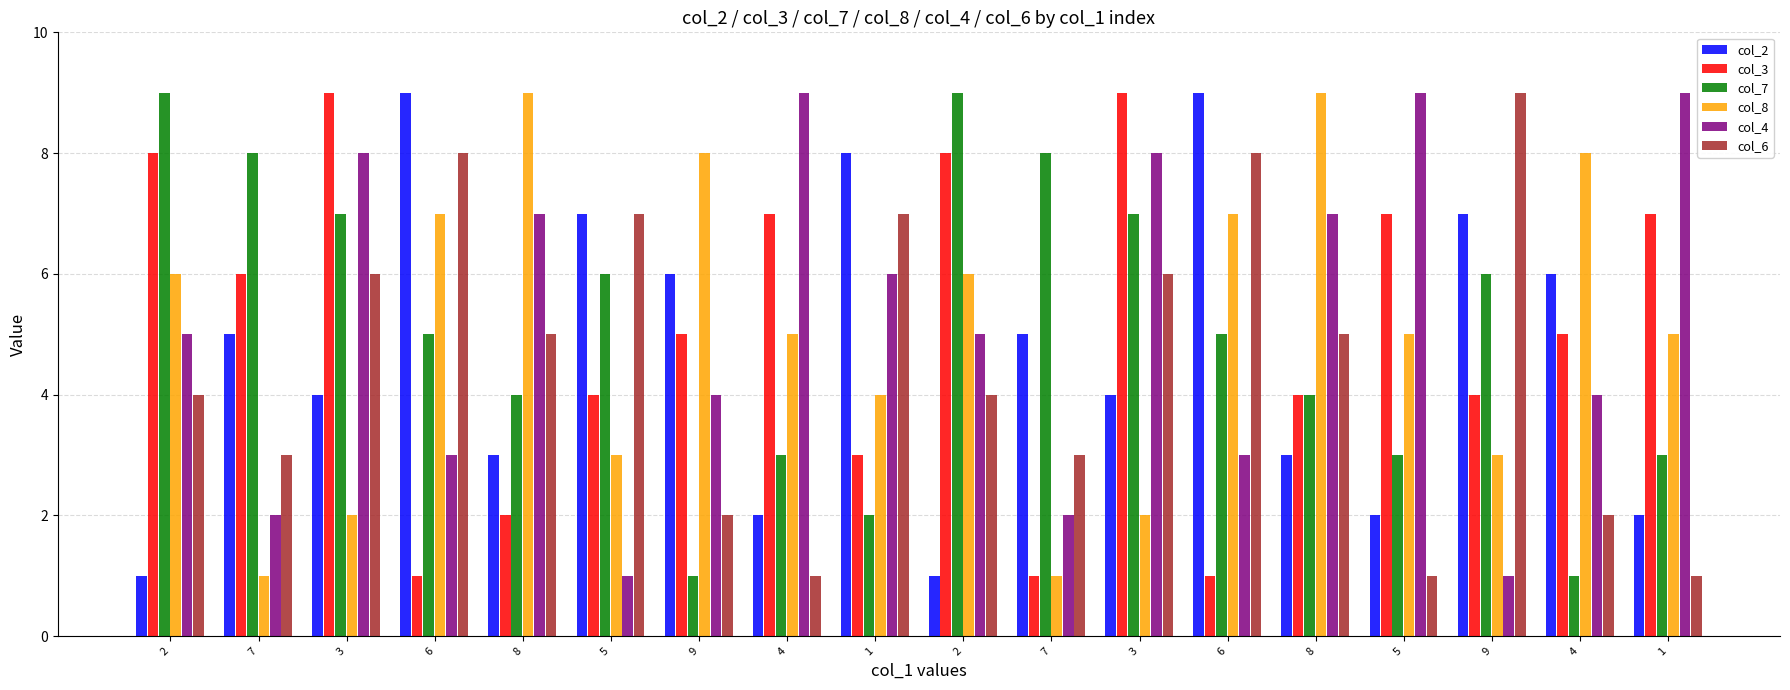

How many distinct data groups are displayed?

6